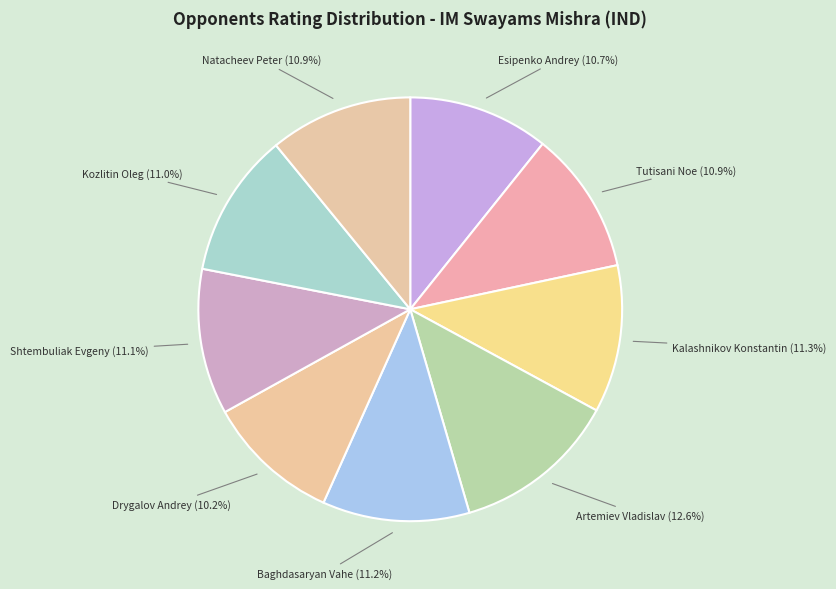

Does any single category account for the majority?

No